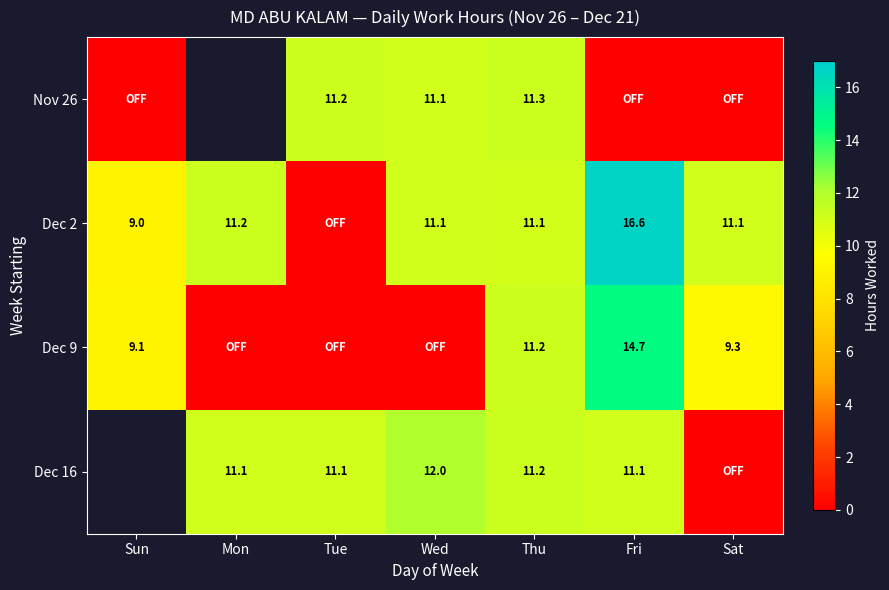

What is the sum of the Dec 2 values at Sun and Sat?

20.1